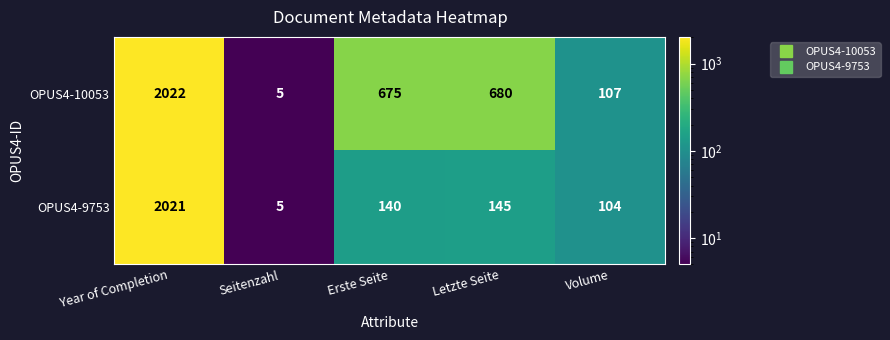

What is the difference between the OPUS4-9753 values at Seitenzahl and Year of Completion?

2016